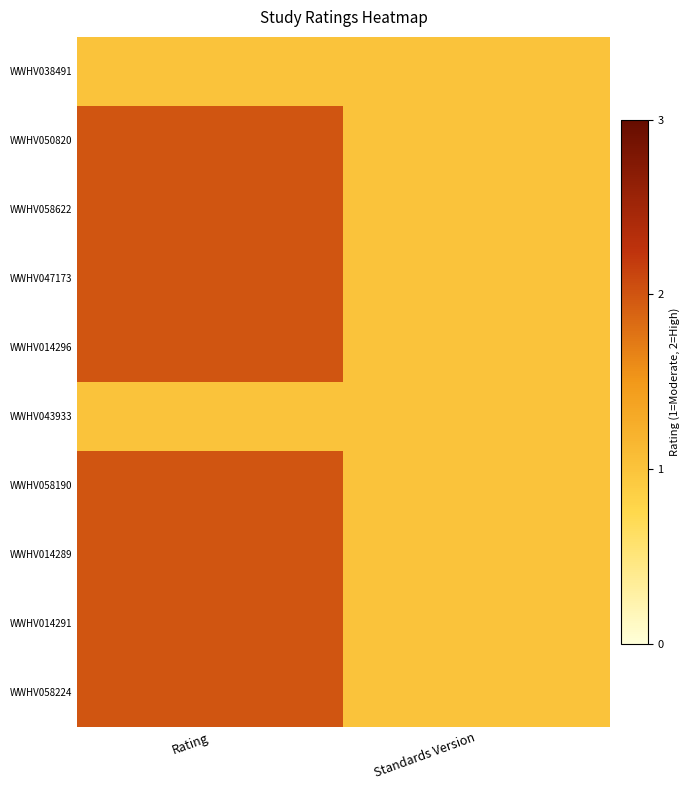

Rank the series by their maximum value, from lowest to highest.

WWHV038491, WWHV043933, WWHV050820, WWHV058622, WWHV047173, WWHV014296, WWHV058190, WWHV014289, WWHV014291, WWHV058224